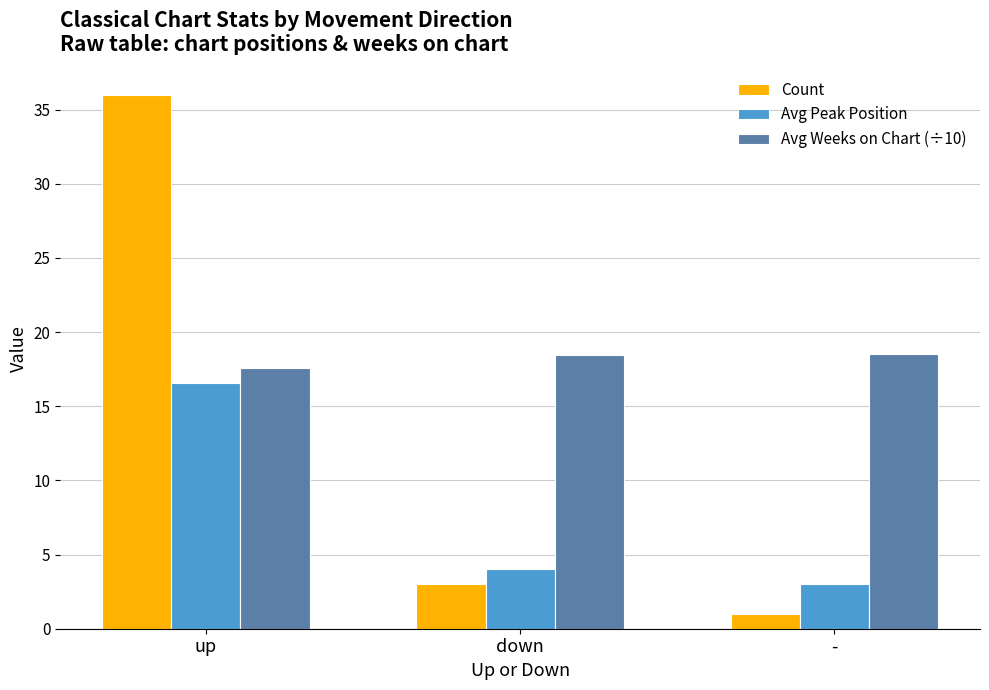

At which category is the sum across all series the highest?

up